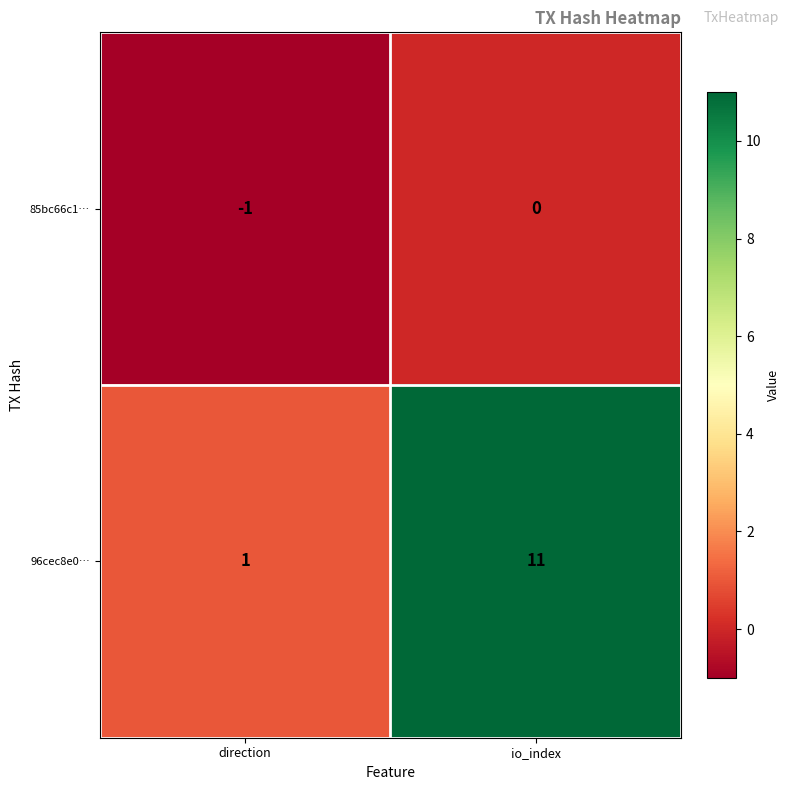

Where is 96cec8e0… nearest to the value 6?

direction